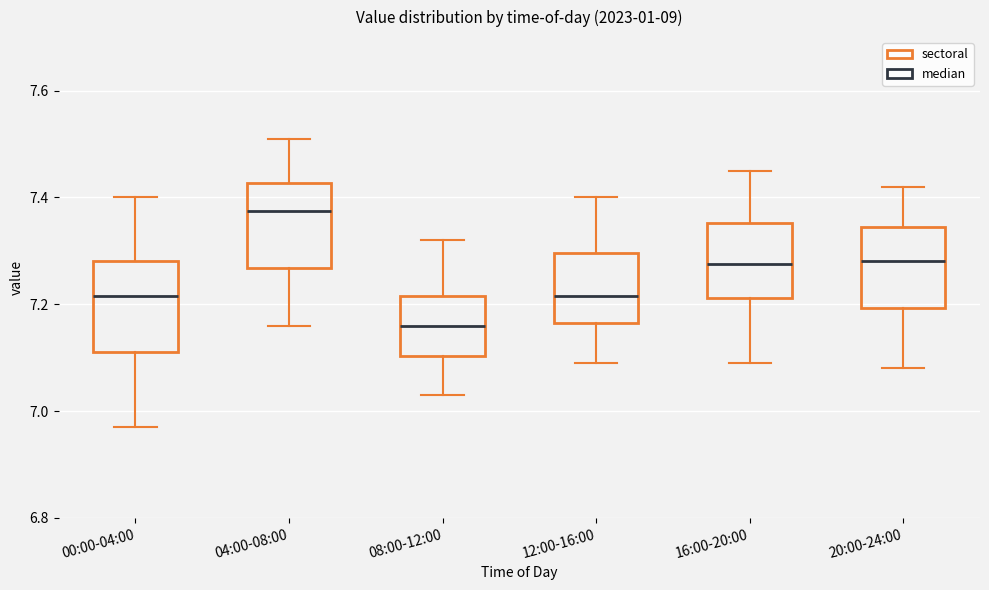

Which box has the lowest median line?

08:00-12:00